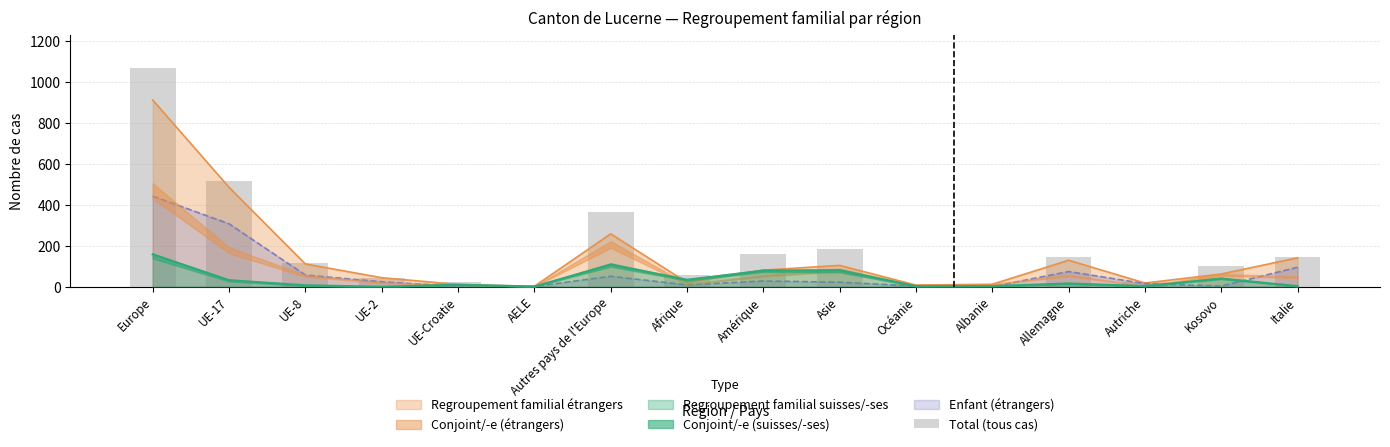

Are the bars horizontal?

No